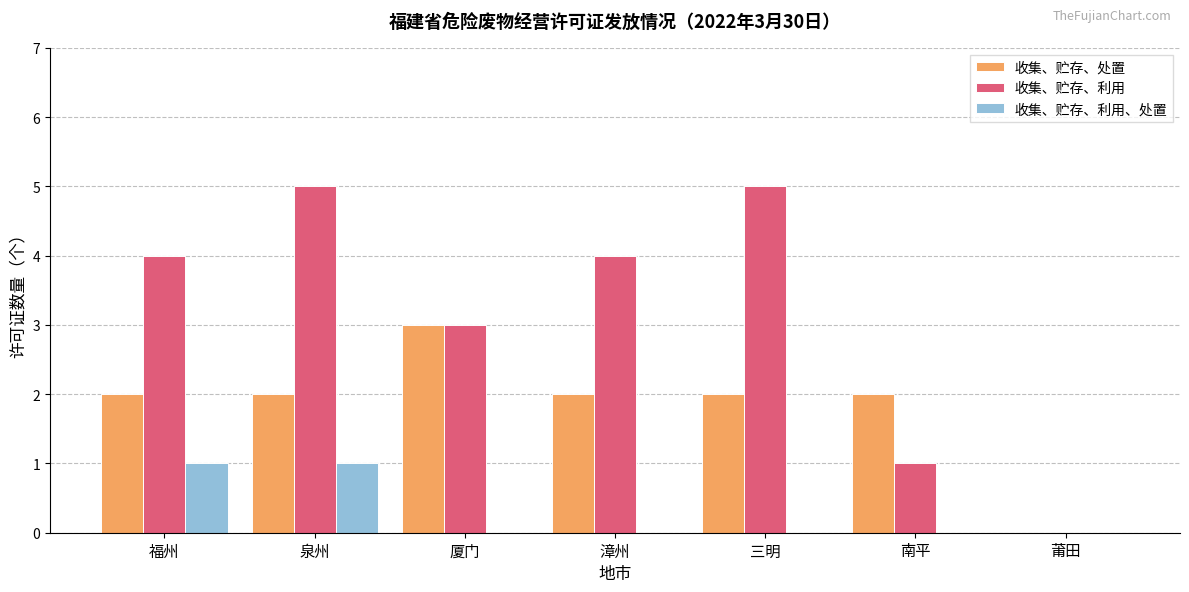

What is the sum of all 收集、贮存、处置 values?

13